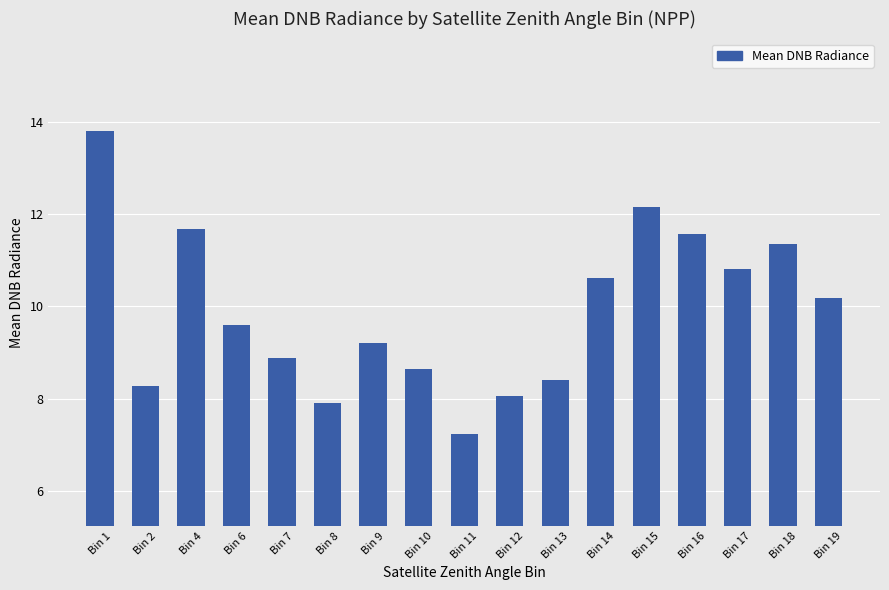

List the labels in order of value, largest first.

Bin 1, Bin 15, Bin 4, Bin 16, Bin 18, Bin 17, Bin 14, Bin 19, Bin 6, Bin 9, Bin 7, Bin 10, Bin 13, Bin 2, Bin 12, Bin 8, Bin 11